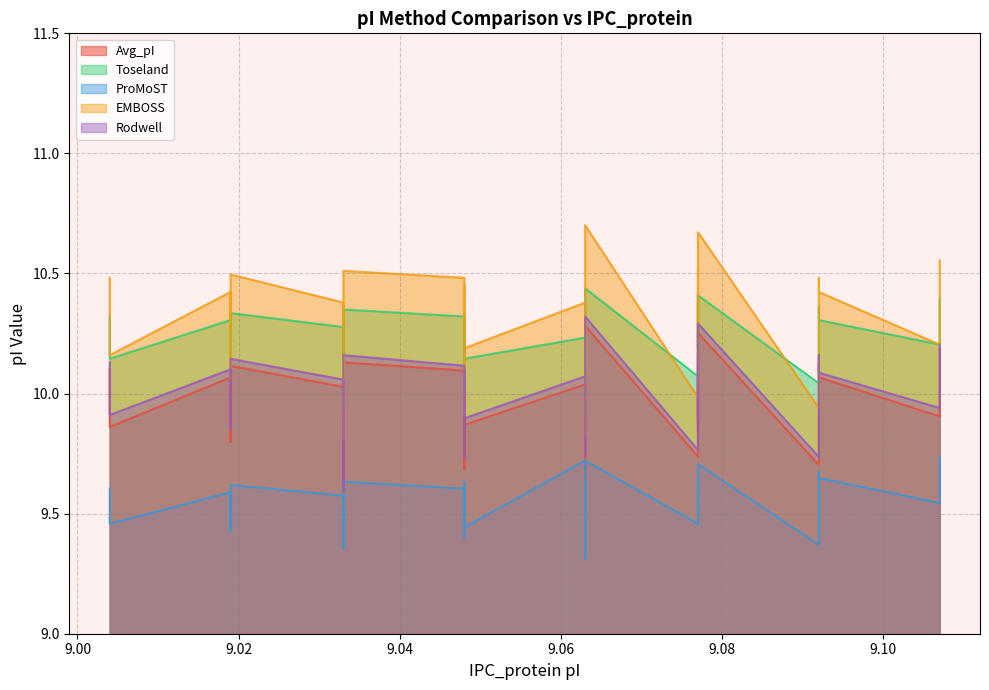

True or false: ProMoST and EMBOSS intersect in this chart.

False